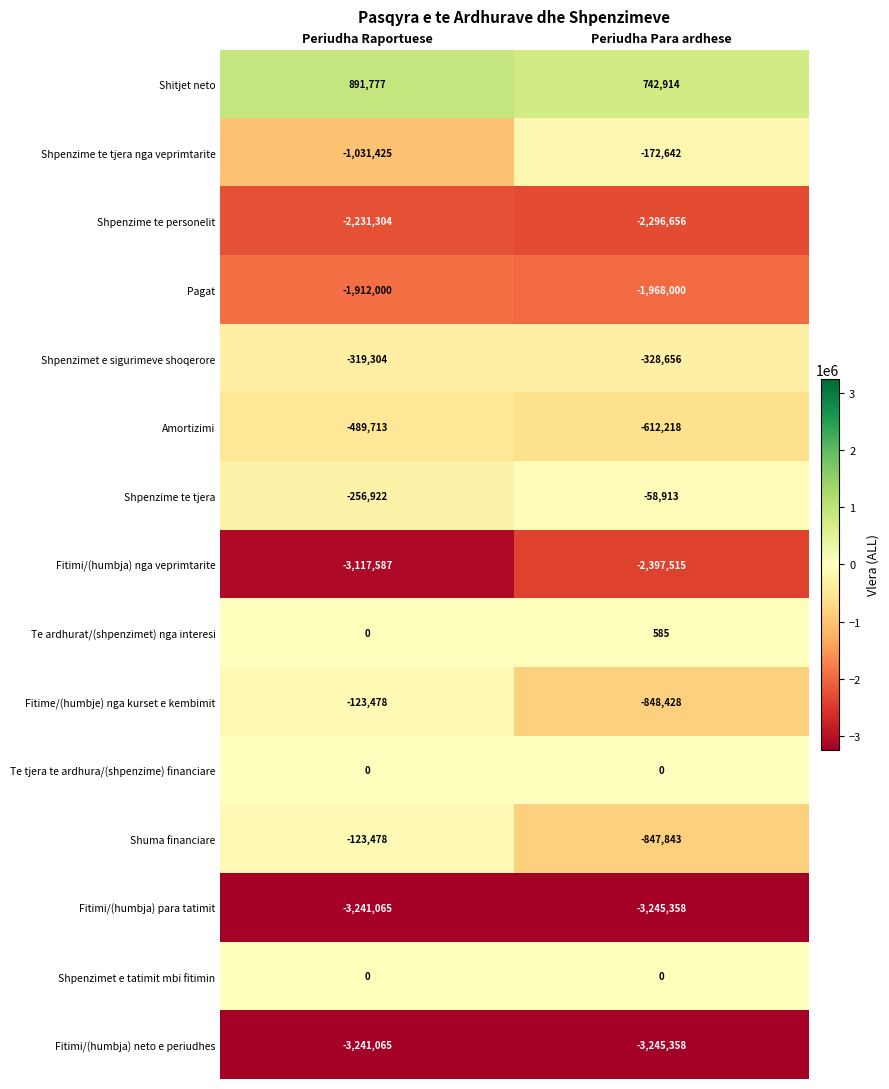

Reading left to right, what are all the values shown in this chart?

Shitjet neto: 891777	742914
Shpenzime te tjera nga veprimtarite: -1031425	-172642
Shpenzime te personelit: -2231304	-2296656
Pagat: -1912000	-1968000
Shpenzimet e sigurimeve shoqerore: -319304	-328656
Amortizimi: -489713	-612218
Shpenzime te tjera: -256922	-58913
Fitimi/(humbja) nga veprimtarite: -3117587	-2397515
Te ardhurat/(shpenzimet) nga interesi: 0	585
Fitime/(humbje) nga kurset e kembimit: -123478	-848428
Te tjera te ardhura/(shpenzime) financiare: 0	0
Shuma financiare: -123478	-847843
Fitimi/(humbja) para tatimit: -3241065	-3245358
Shpenzimet e tatimit mbi fitimin: 0	0
Fitimi/(humbja) neto e periudhes: -3241065	-3245358